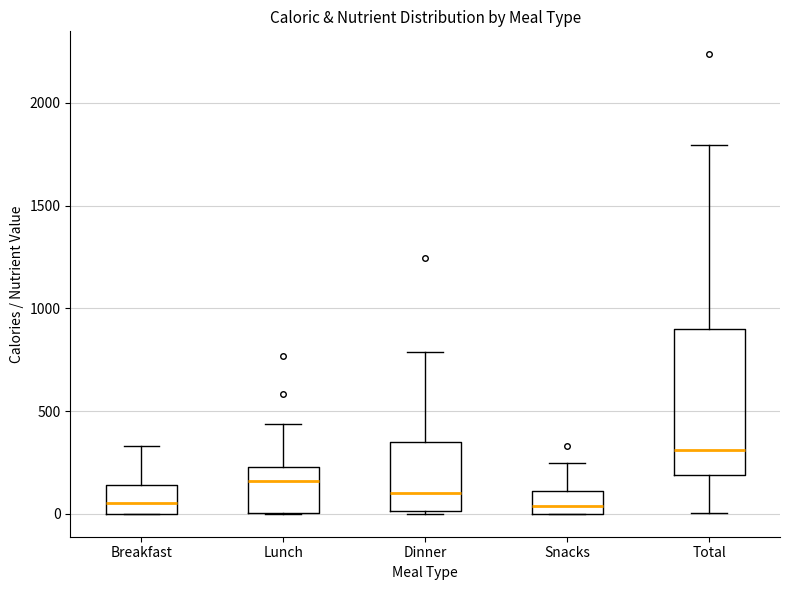

Reading left to right, transcribe this box plot: for each box, give where its median line is, the range the box spans, and where its two whiskers end, as read against the y-axis. The values are not printed on the chart, so give them approximately, as read against the axis.

Breakfast: median 50, box 0 to 150, whiskers 0 to 350
Lunch: median 150, box 0 to 250, whiskers 0 to 450
Dinner: median 100, box 0 to 350, whiskers 0 to 800
Snacks: median 50, box 0 to 100, whiskers 0 to 250
Total: median 300, box 200 to 900, whiskers 0 to 1800